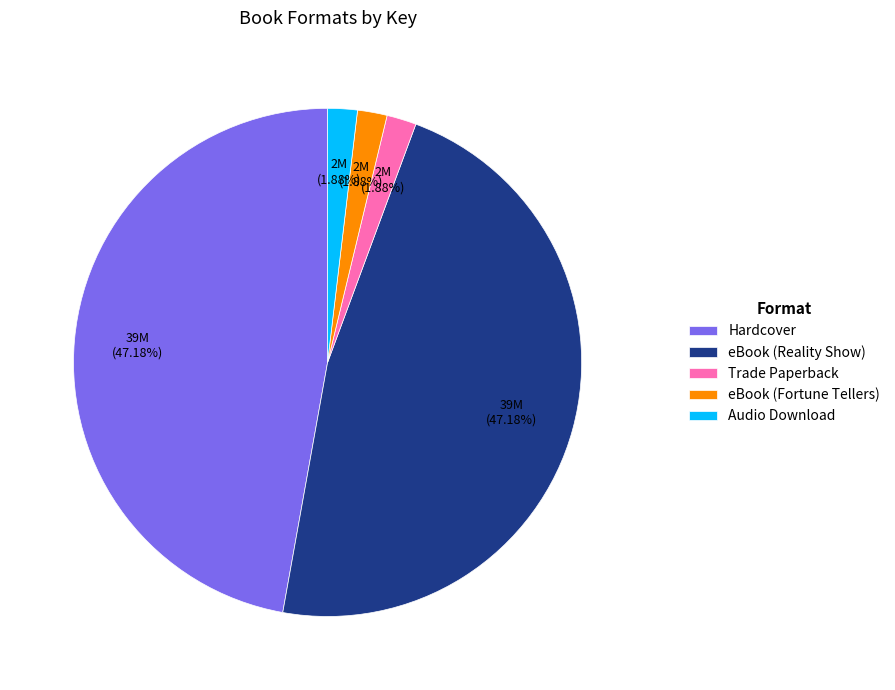

To the nearest percent, what is the combined percentage of eBook (Fortune Tellers) and Trade Paperback?

4%